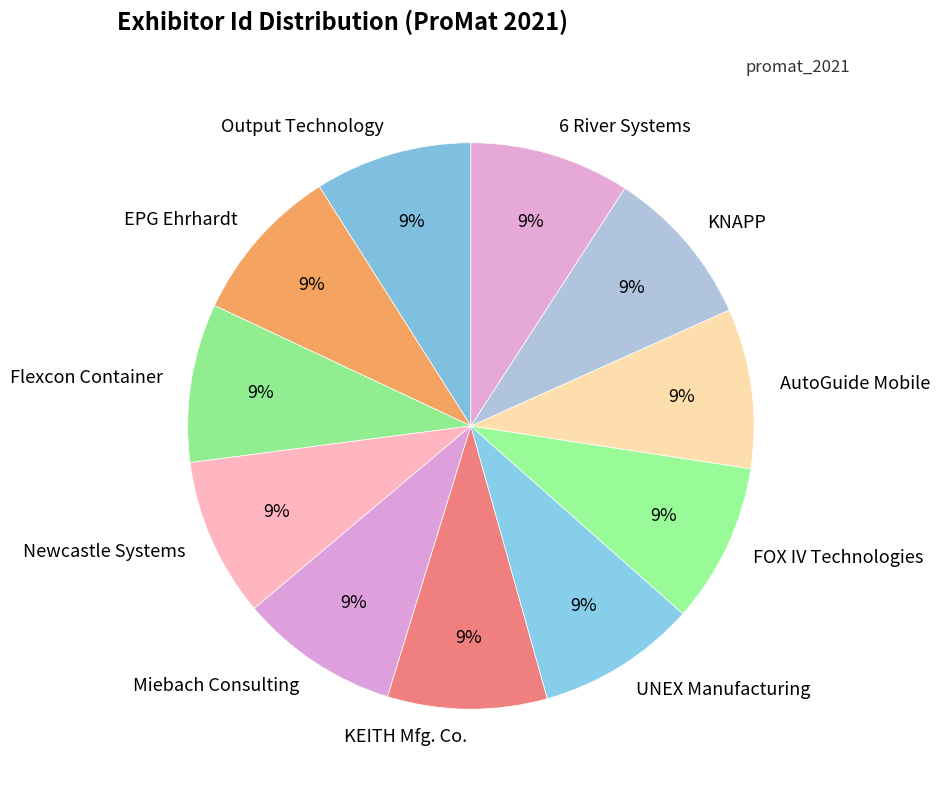

How many slices are in this pie chart?

11